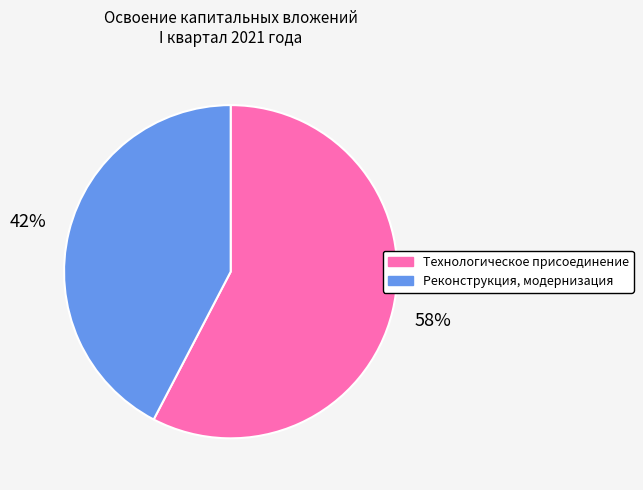

True or false: Реконструкция, модернизация accounts for 33% of the total.

False